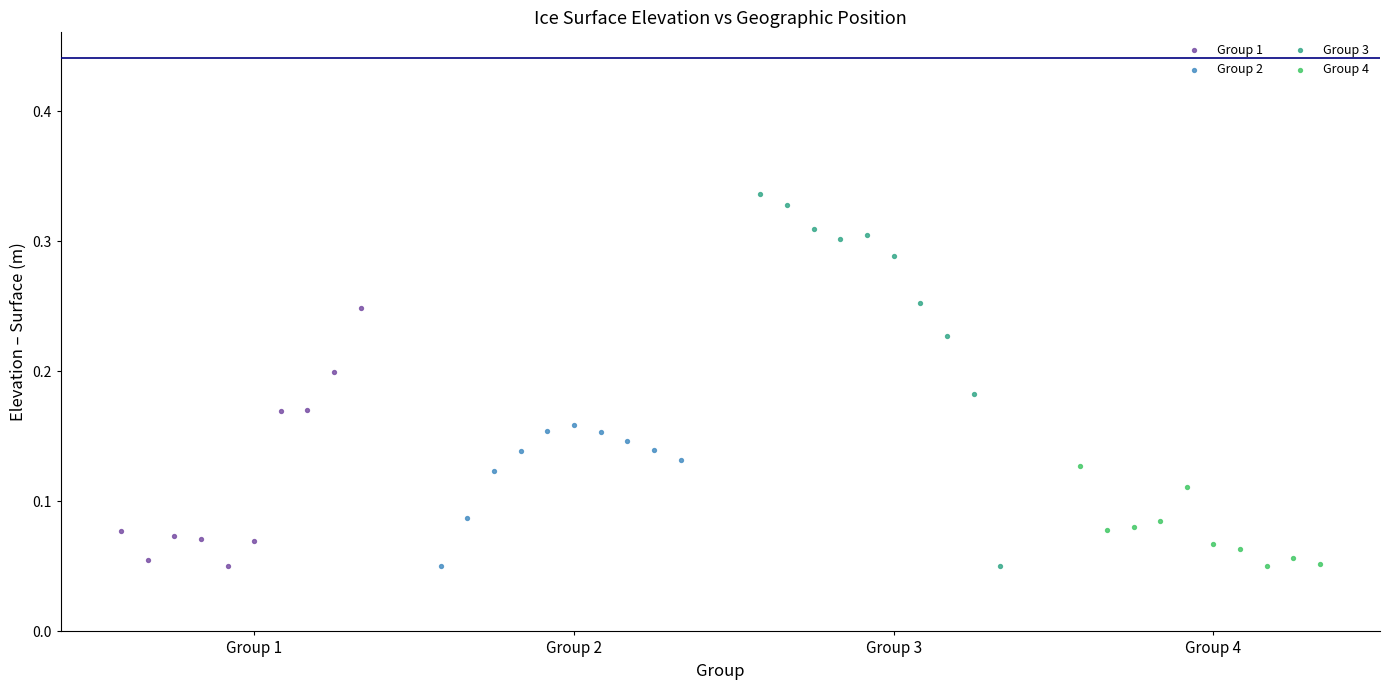

Which series reaches the maximum Y coordinate?

Group 3